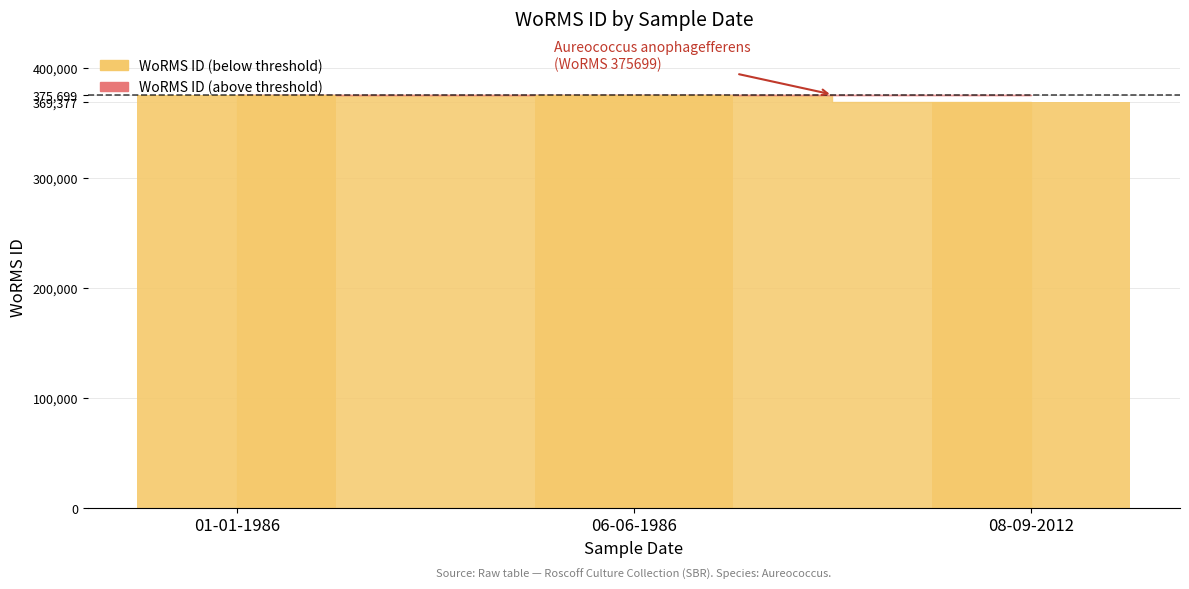

What is the label of the 2nd bar from the left?

06-06-1986